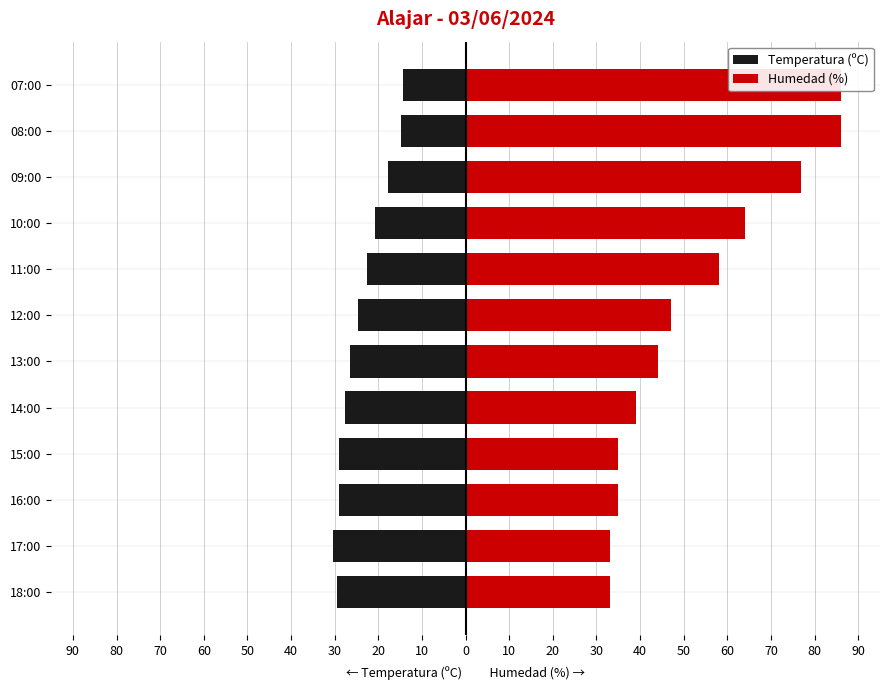

At how many categories does at least one series exceed 12?

12